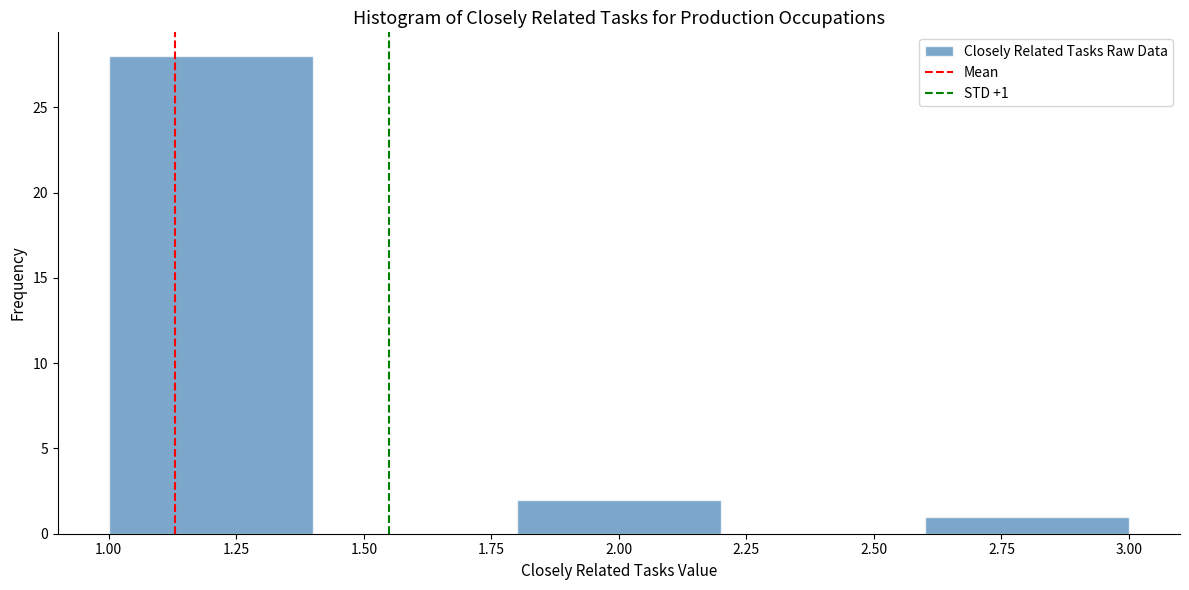

Over which range of the x-axis is the bar tallest?

1.0 to 1.4